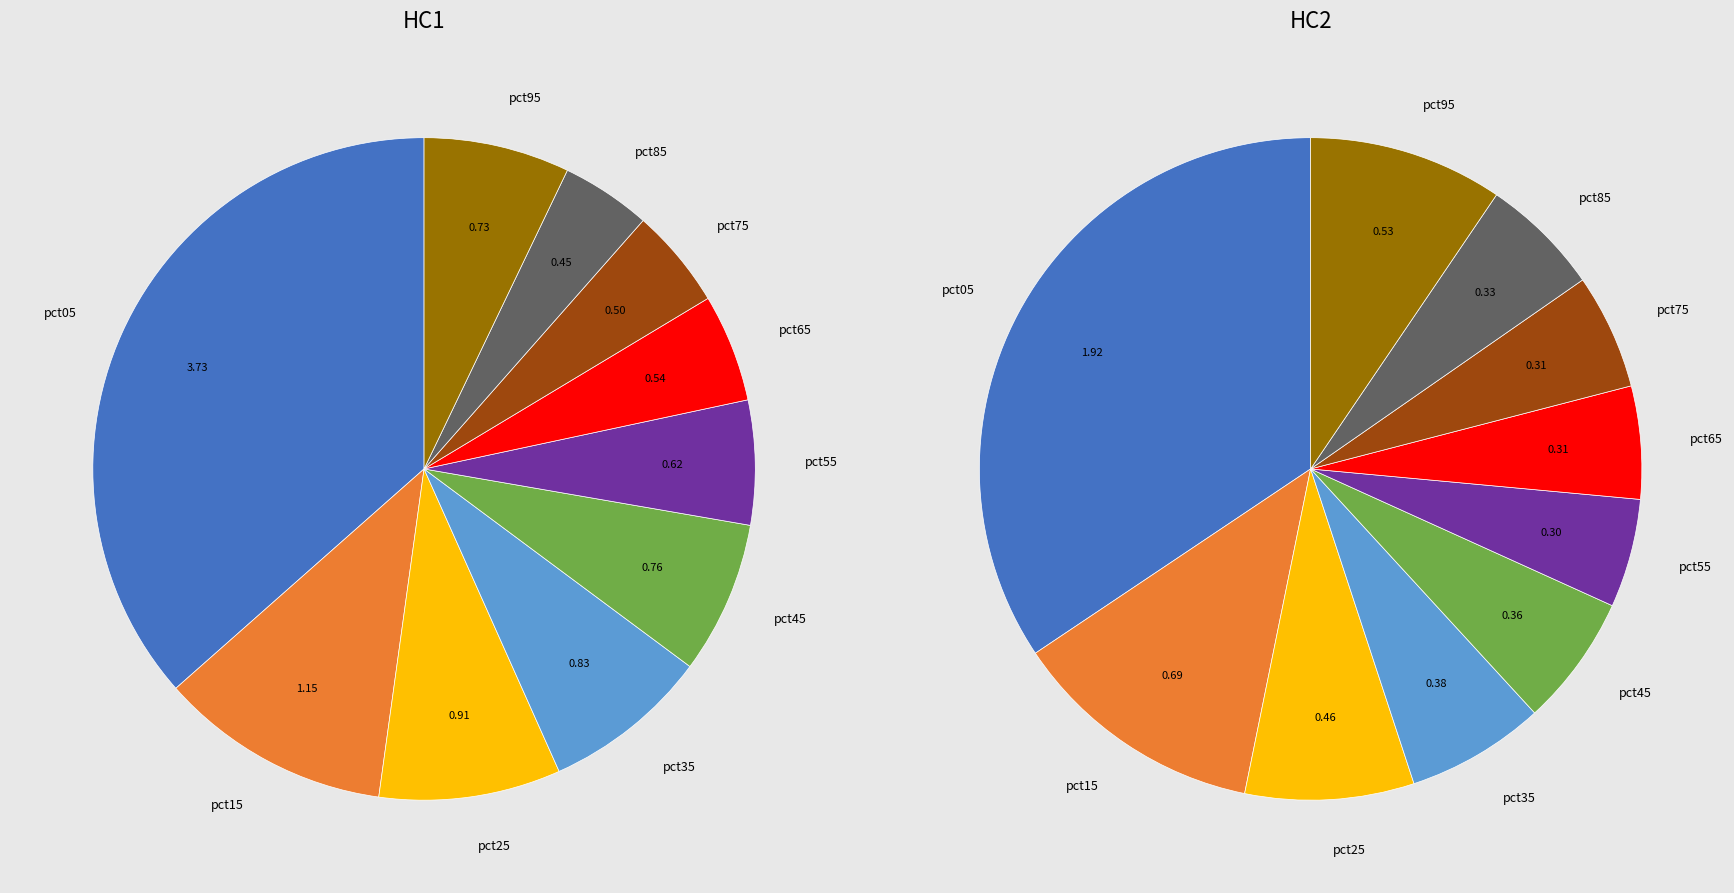

What is the change in value from pct35 to pct85?

-0.4